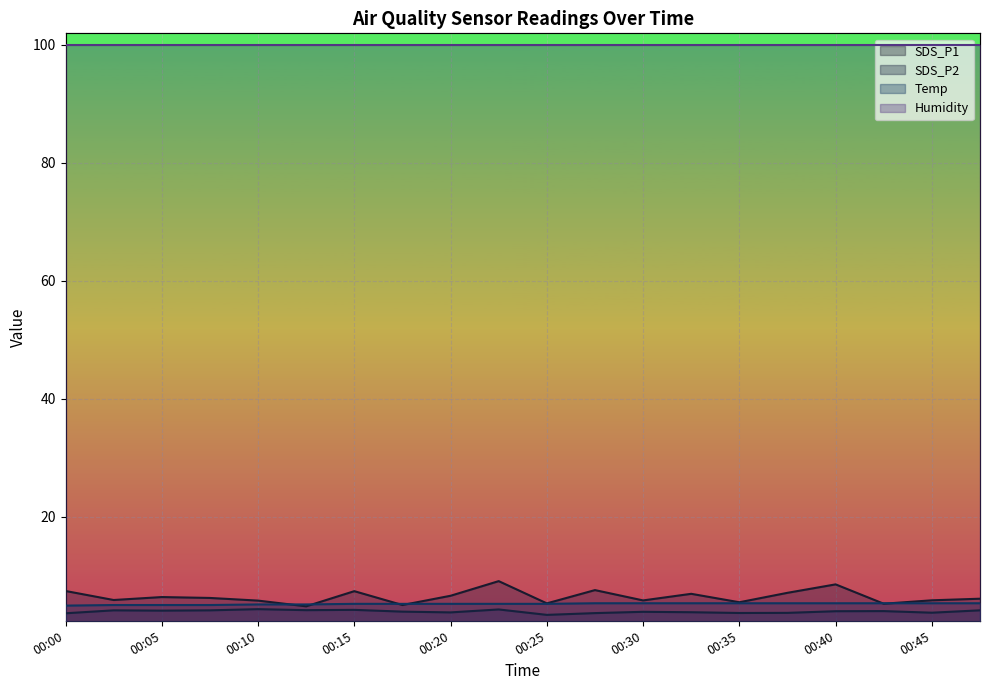

True or false: SDS_P2 and Temp intersect in this chart.

False